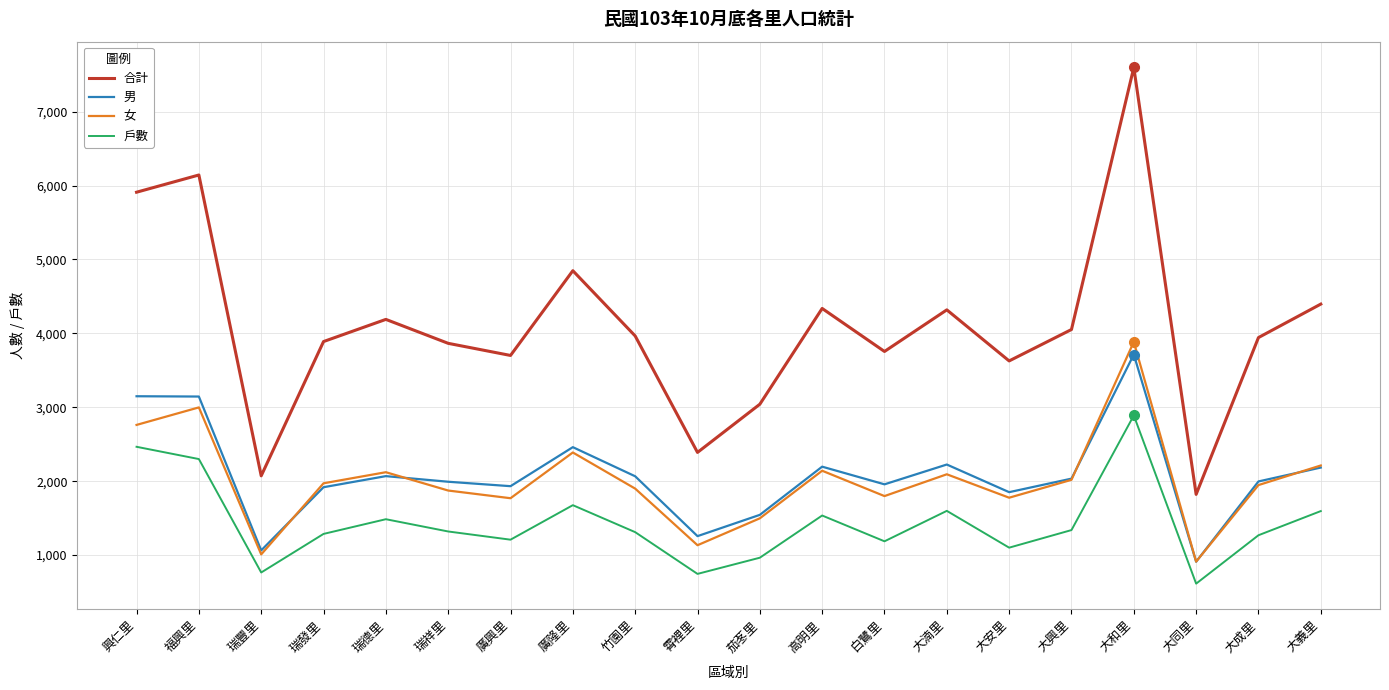

How many lines are shown in the chart?

4